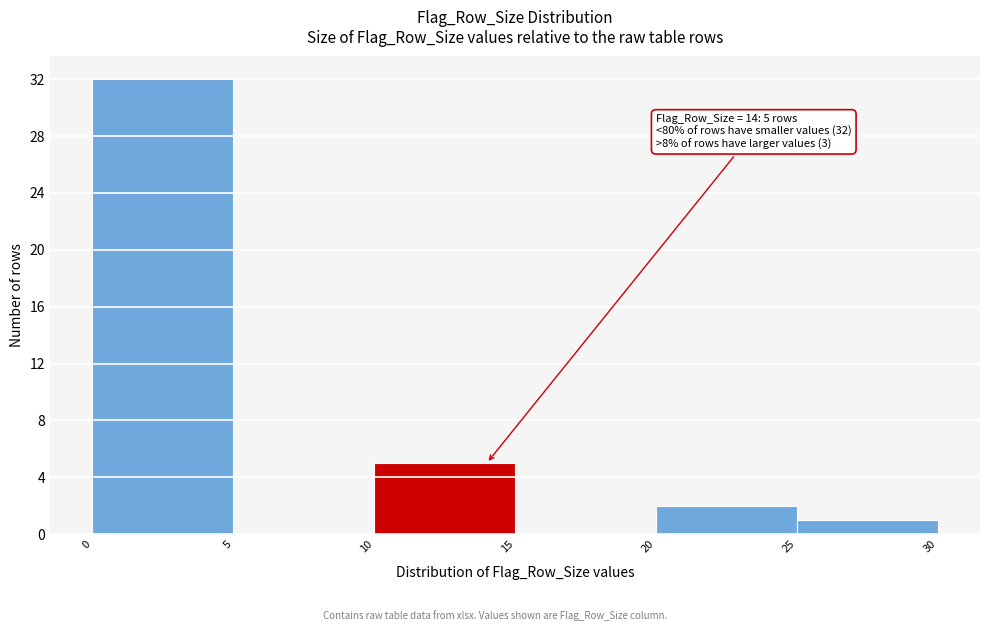

Over which range of the x-axis is the bar tallest?

0 to 5